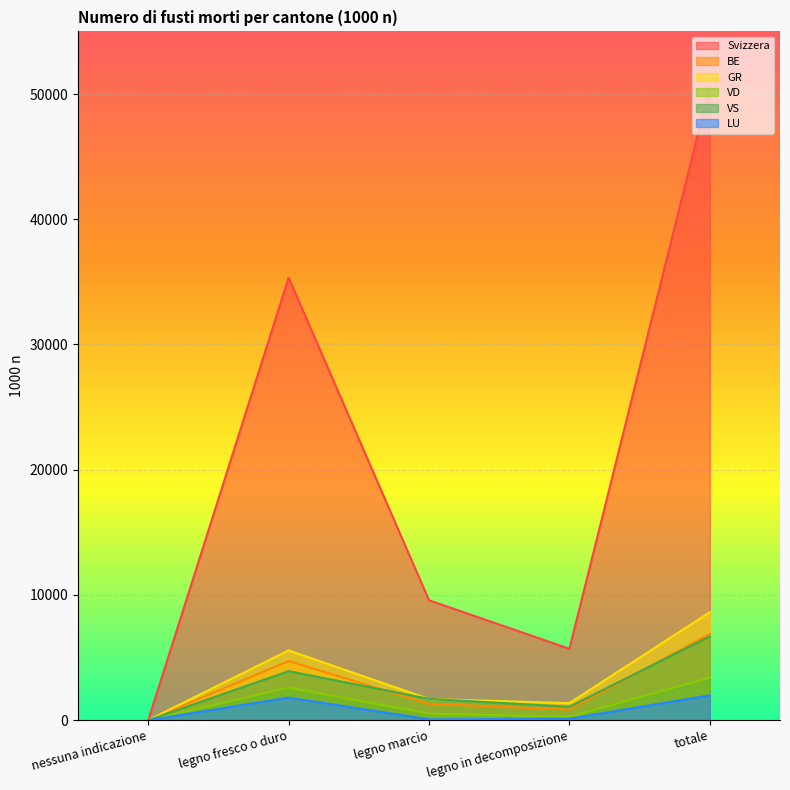

How many values in the BE series exceed 1305?

2